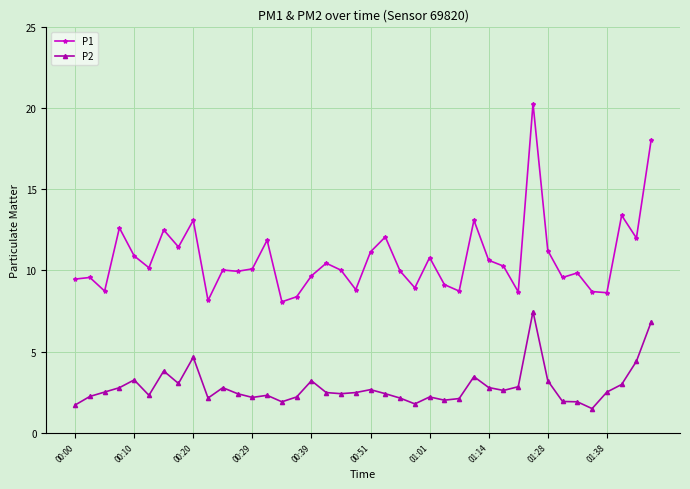

At how many categories does at least one series exceed 16?

2